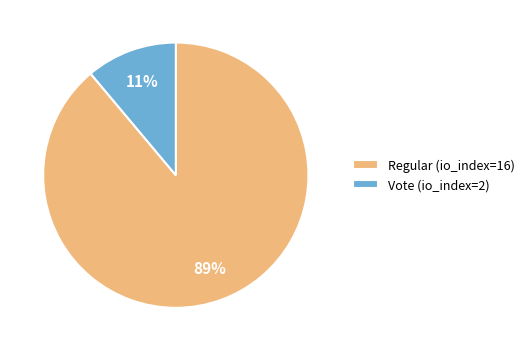

To the nearest percent, what is the combined percentage of Regular (io_index=16) and Vote (io_index=2)?

100%